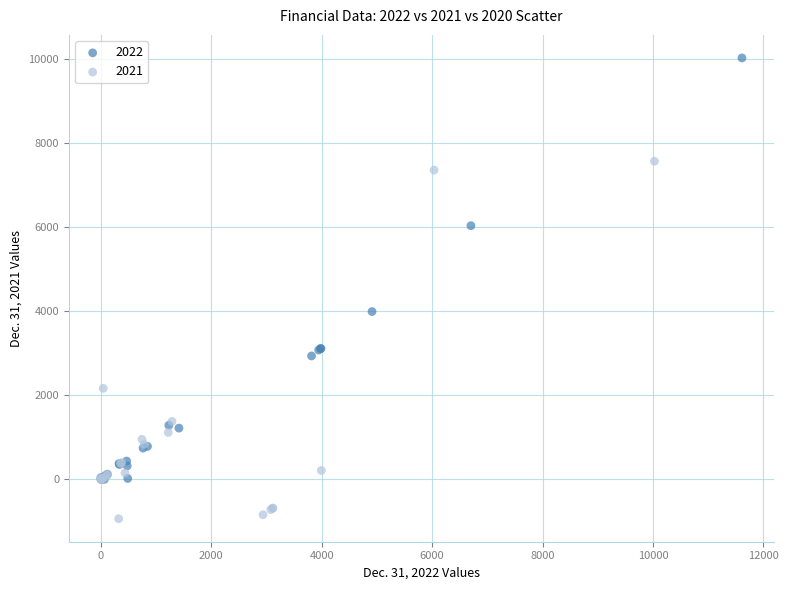

Which series has the widest spread of Y values?

2022